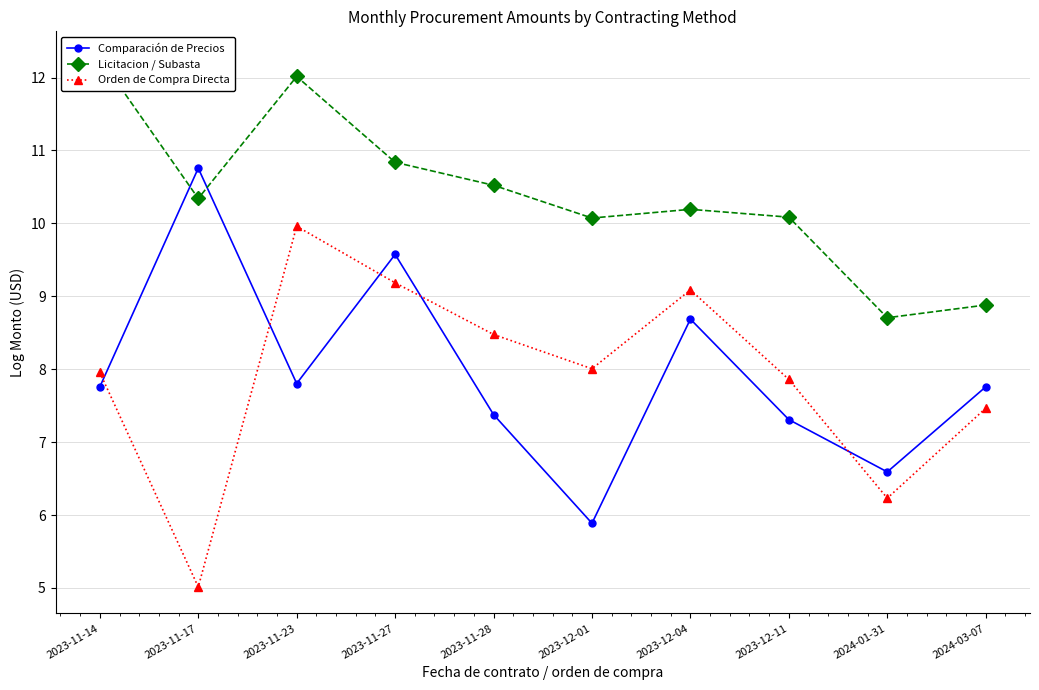

Is the value of Licitacion / Subasta at 2024-01-31 greater than the value of Orden de Compra Directa at 2023-11-23?

No